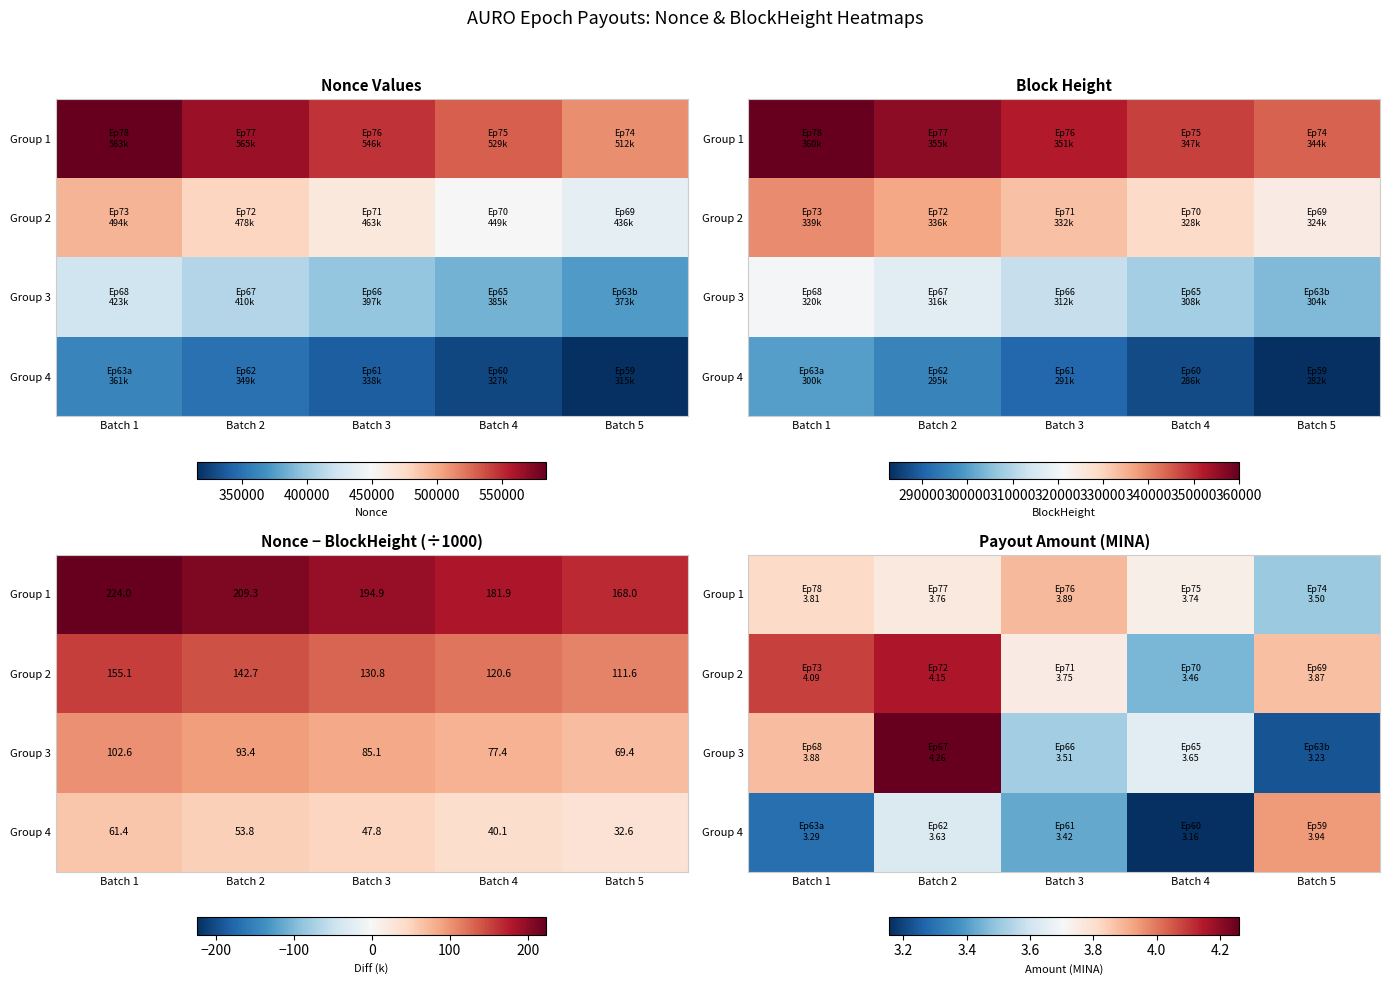

Rank the categories by Group 1 value from highest to lowest.

Batch 3, Batch 1, Batch 2, Batch 4, Batch 5